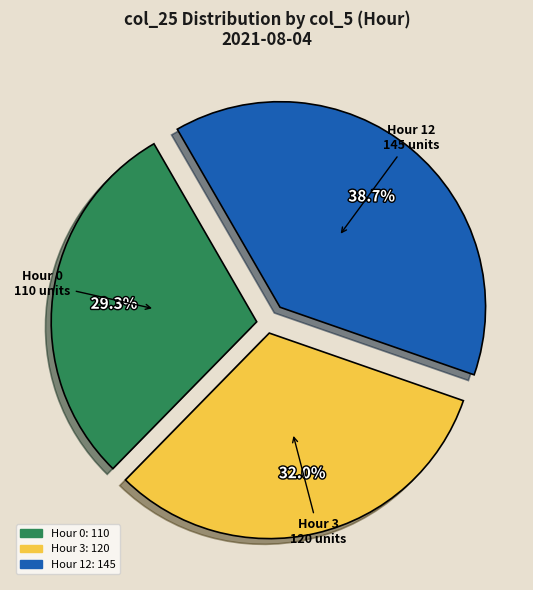

How many slices are in this pie chart?

3